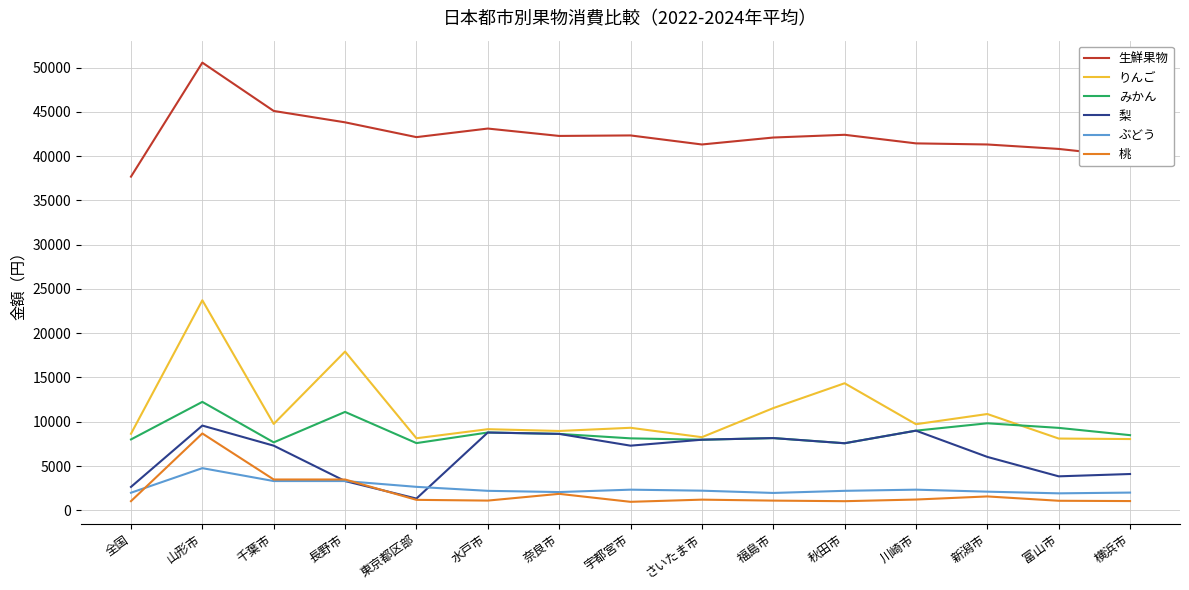

What is the minimum value shown in the chart?

954